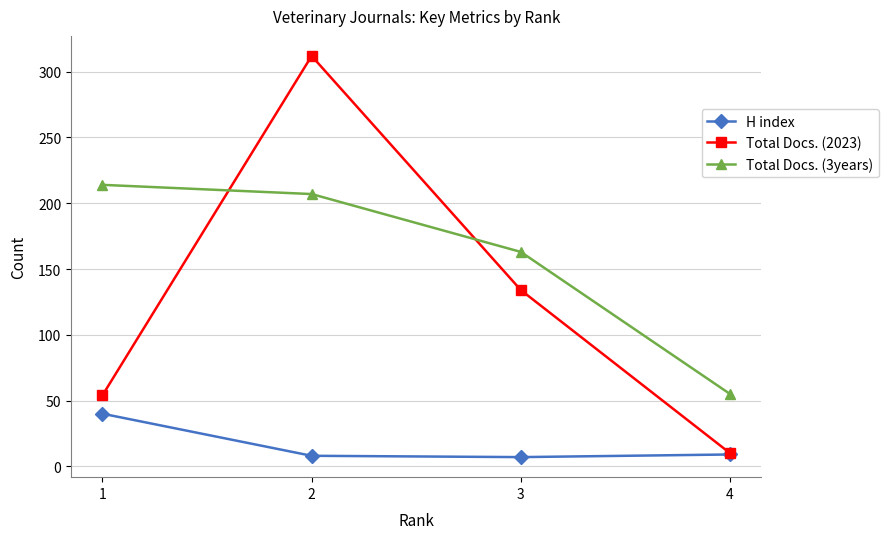

What is the spread (max minus min) of values at 3?

156